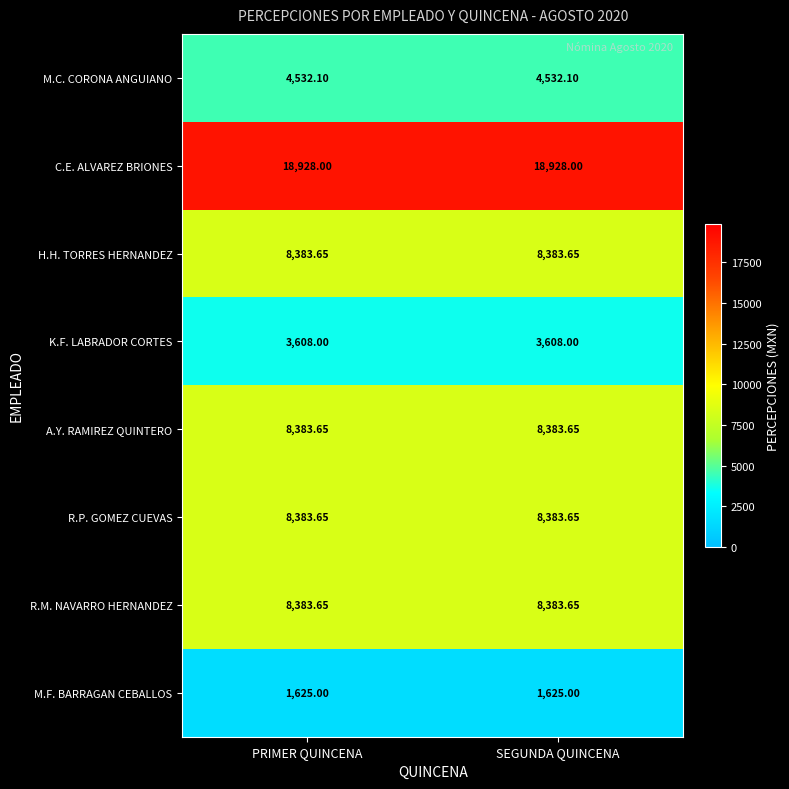

Is the value of M.F. BARRAGAN CEBALLOS at SEGUNDA QUINCENA greater than the value of M.C. CORONA ANGUIANO at PRIMER QUINCENA?

No